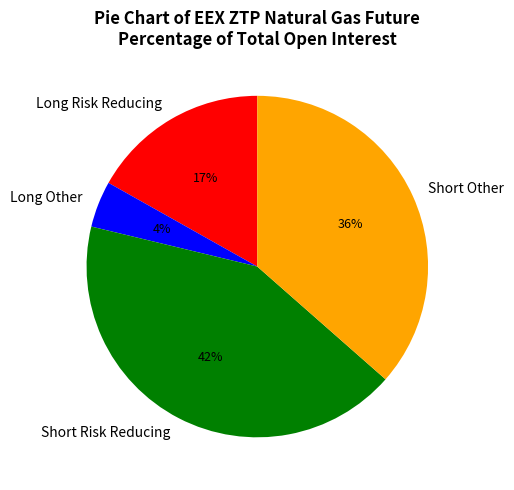

Which has a higher value, Short Other or Long Other?

Short Other